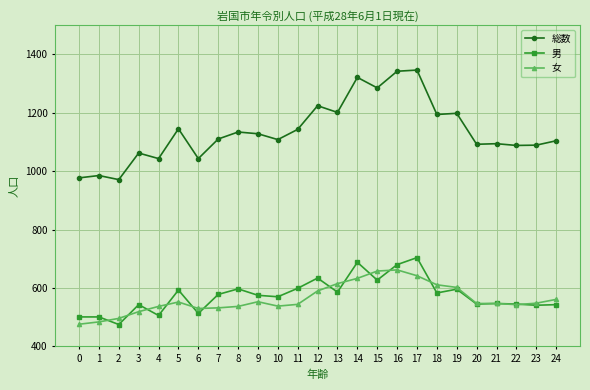

What value does the 総数 series have at 11, to the nearest 50?

1150